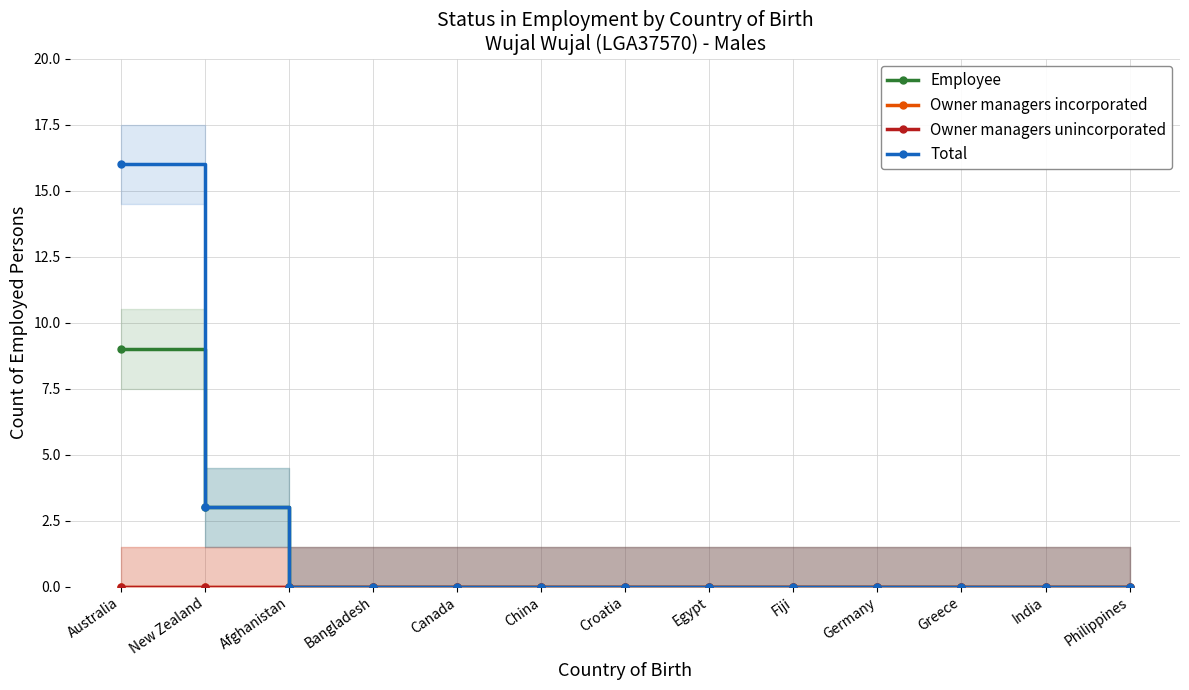

What is the maximum value shown in the chart?

16